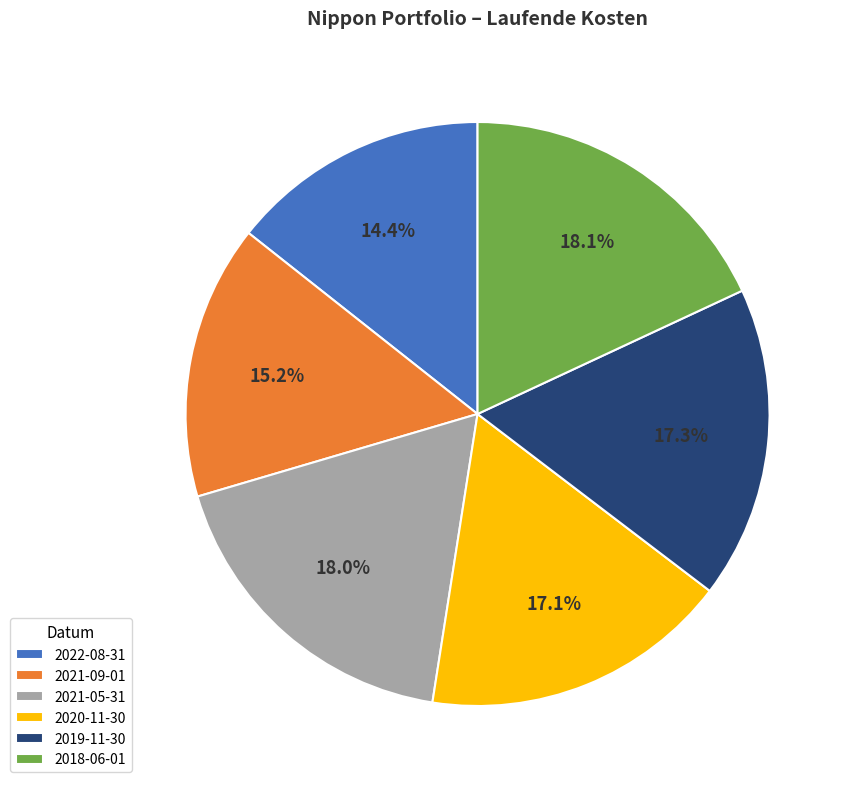

To the nearest percent, what is the difference between the 2018-06-01 and 2021-09-01 slice percentages?

3%